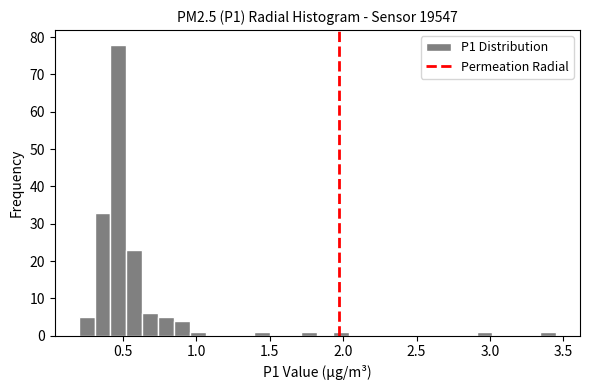

Read against the x-axis, roughly where is the centre of the tallest bar?

0.45